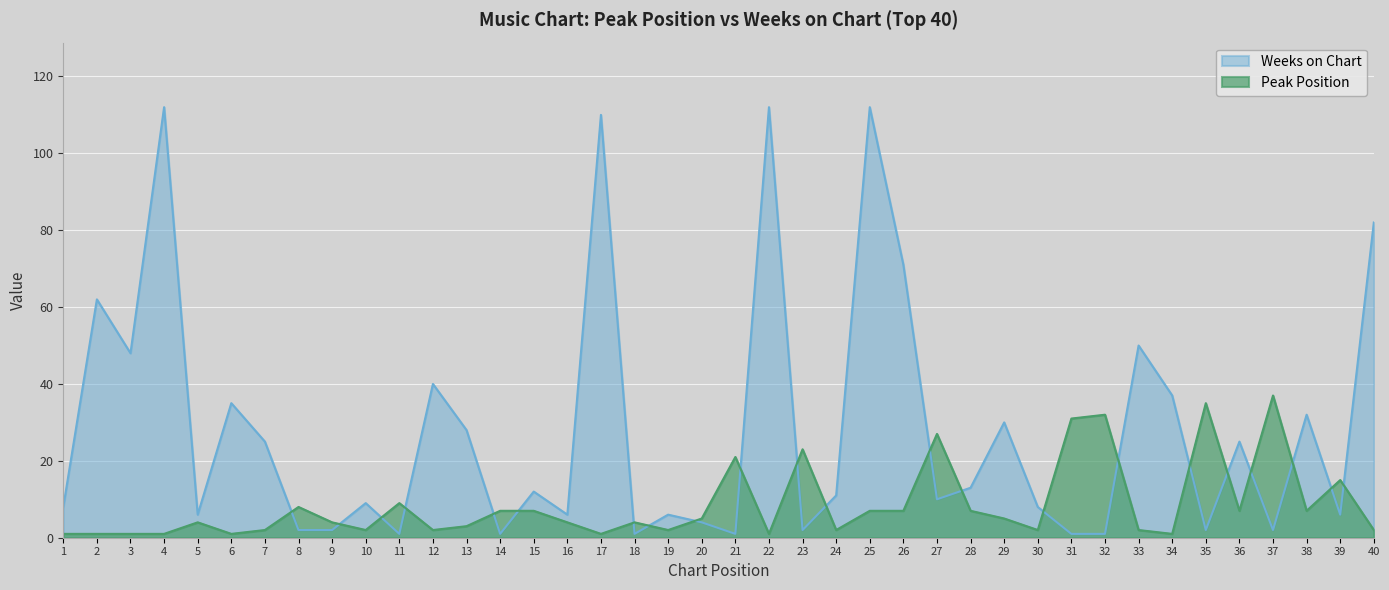

True or false: Peak Position and Weeks on Chart intersect in this chart.

True